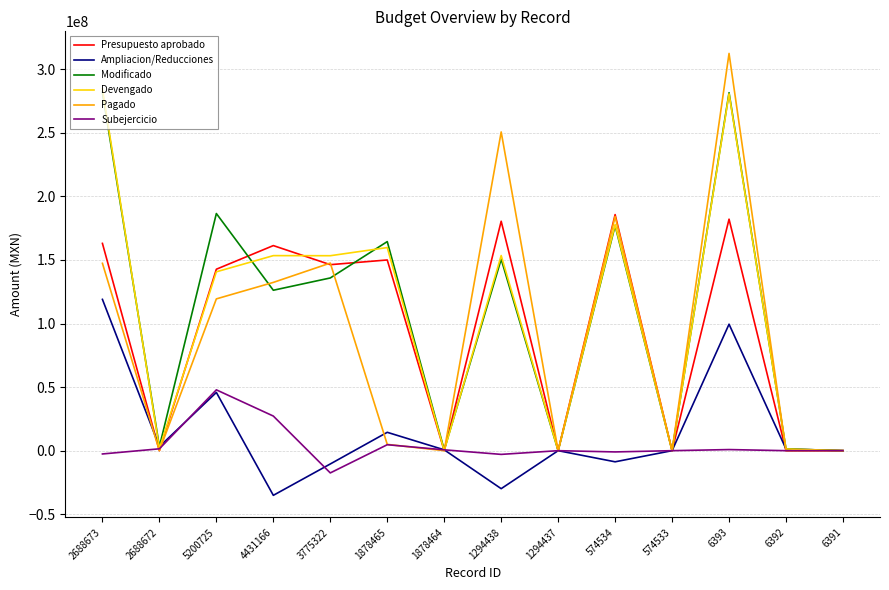

Is it true that Modificado equals 176948048.0 at 574534?

True